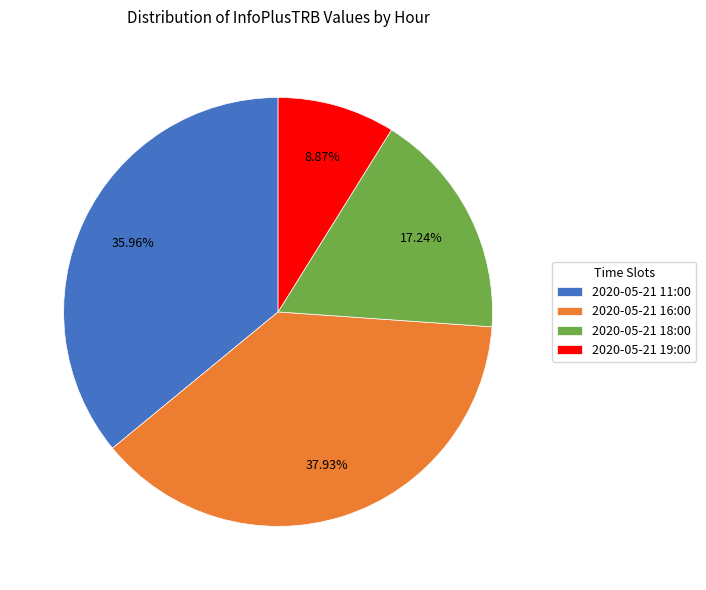

Is the sum of 2020-05-21 19:00 and 2020-05-21 16:00 greater than half?

No